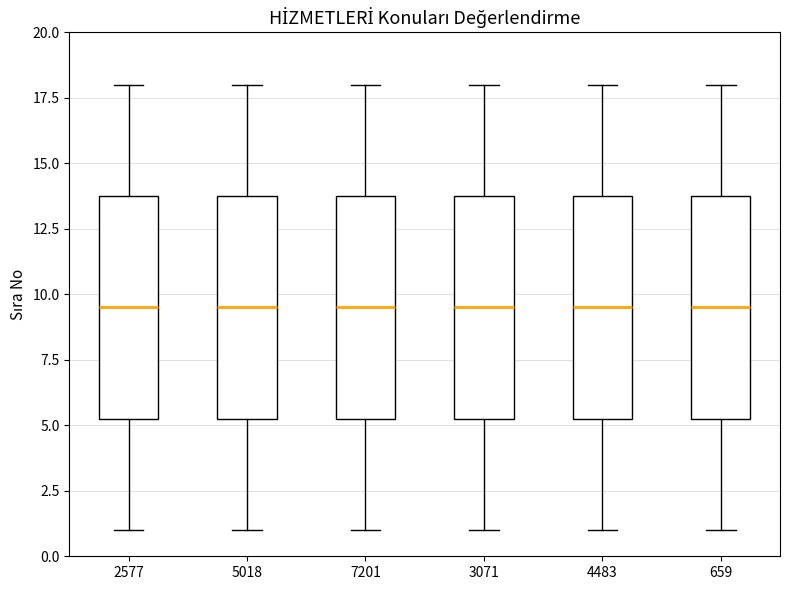

Reading left to right, read every box against the y-axis: the position of its median line, the range the box covers, and the ends of its whiskers. The values are not printed on the chart, so give them approximately, as read against the axis.

2577: median 9.5, box 5.5 to 14.0, whiskers 1.0 to 18.0
5018: median 9.5, box 5.5 to 14.0, whiskers 1.0 to 18.0
7201: median 9.5, box 5.5 to 14.0, whiskers 1.0 to 18.0
3071: median 9.5, box 5.5 to 14.0, whiskers 1.0 to 18.0
4483: median 9.5, box 5.5 to 14.0, whiskers 1.0 to 18.0
659: median 9.5, box 5.5 to 14.0, whiskers 1.0 to 18.0